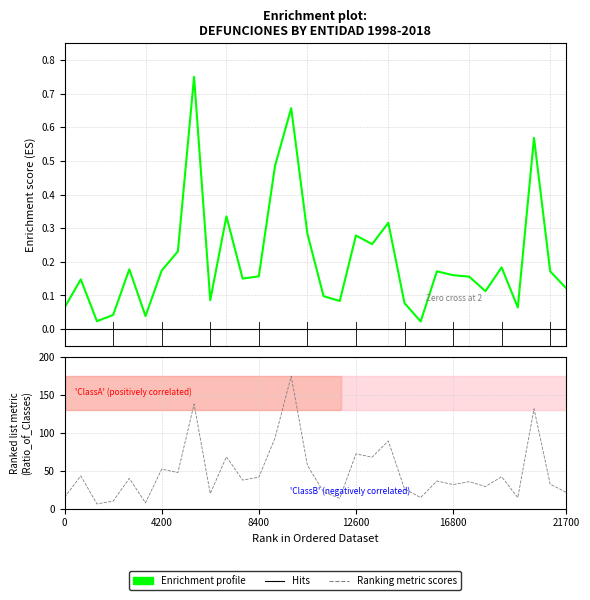

How many values in the Ranking metric scores series are below 37?

16